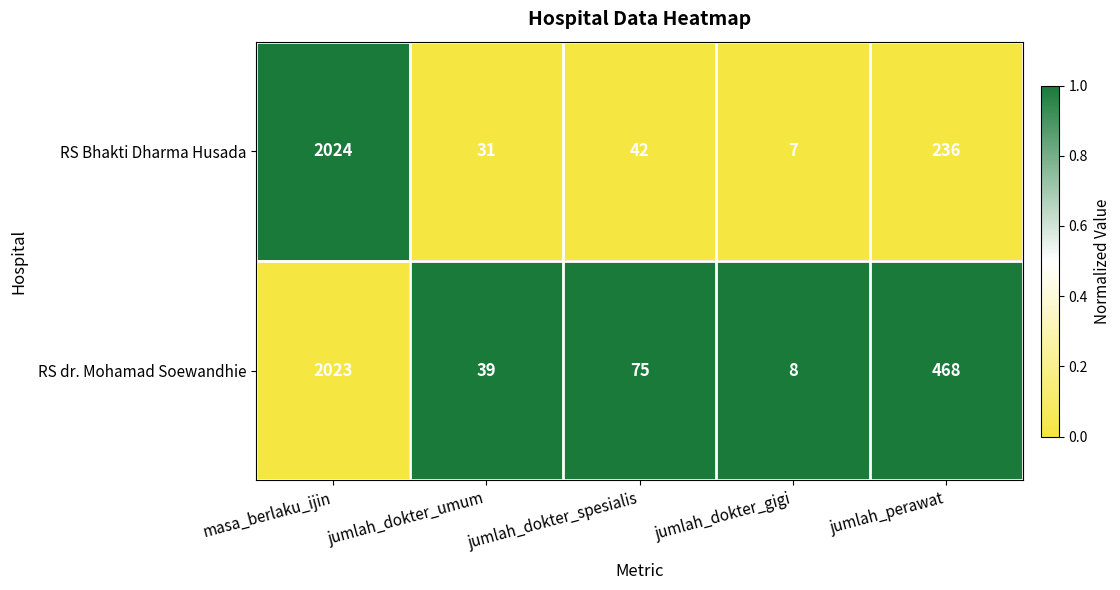

Which label corresponds to the smallest value in the chart?

jumlah_dokter_gigi